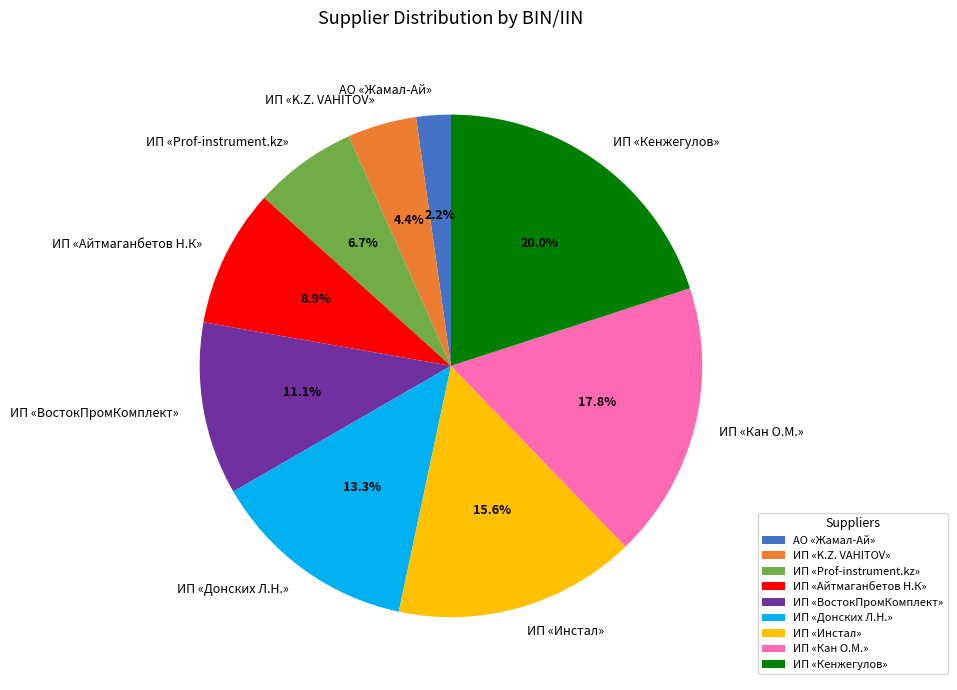

Approximately how many times larger is the value at ИП «Инстал» compared to ИП «K.Z. VAHITOV»?

3.5